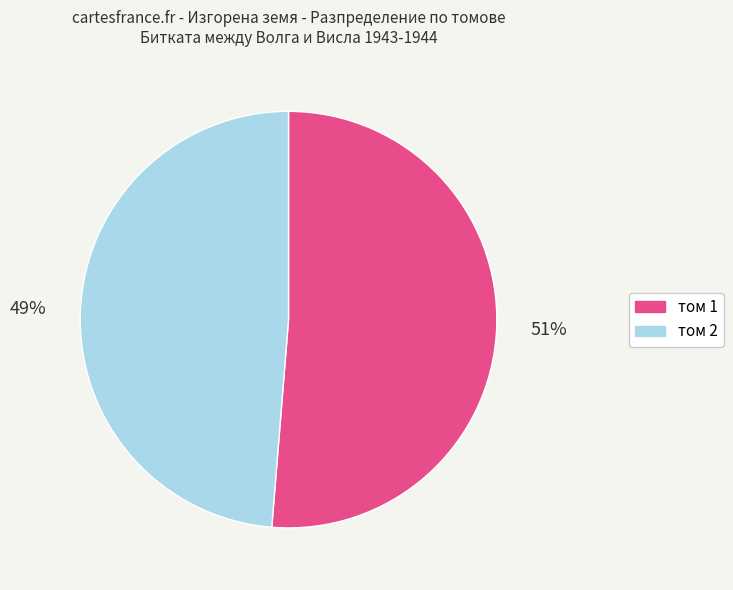

Combined, do том 1 and том 2 account for over 50%?

Yes